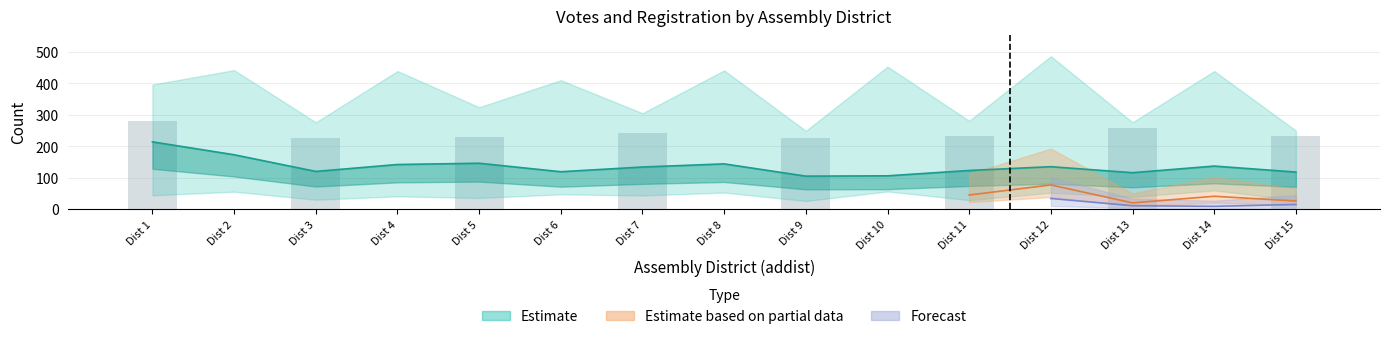

Count the number of values greater than 226.

7